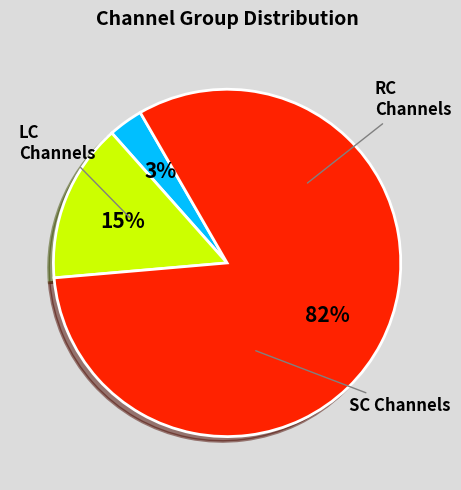

To the nearest percent, what is the average slice percentage?

33%